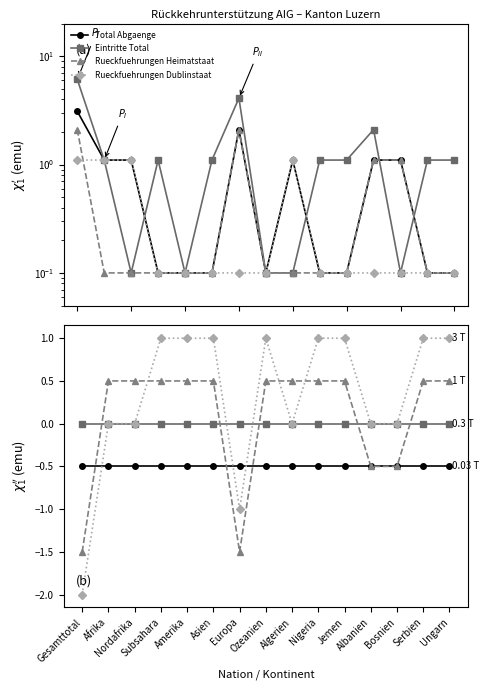

What is the greatest value displayed?

6.1